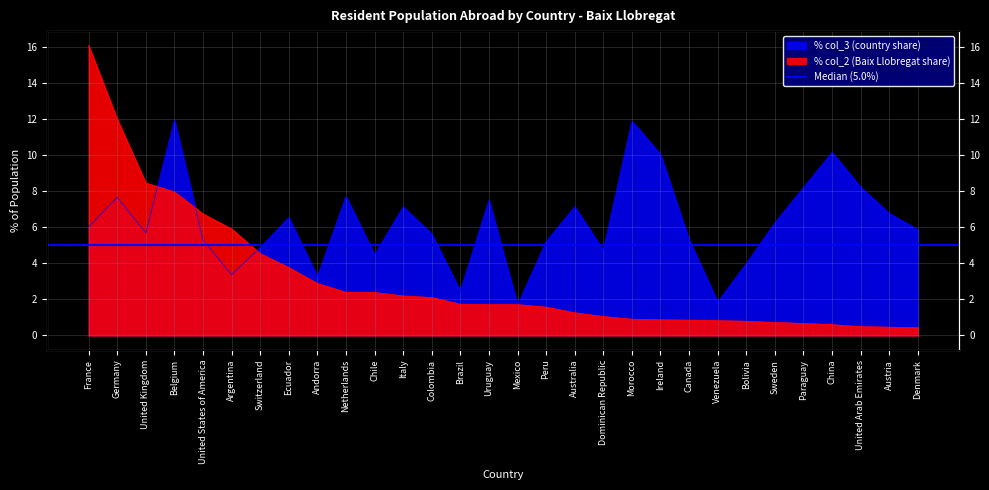

Reading left to right, what are all the values shown in this chart?

% with respect to the total population (col_3): 6.0	7.7	5.7	11.9	5.3	3.4	4.9	6.5	3.3	7.7	4.5	7.1	5.6	2.5	7.5	1.7	5.2	7.1	4.7	11.9	10.0	5.3	1.9	4.0	6.2	8.2	10.1	8.2	6.8	5.9
% with respect to the total population (col_2): 16.1	12.0	8.4	8.0	6.7	5.9	4.5	3.8	2.9	2.4	2.4	2.2	2.1	1.7	1.7	1.7	1.6	1.3	1.1	0.9	0.9	0.8	0.8	0.8	0.7	0.7	0.6	0.5	0.5	0.4